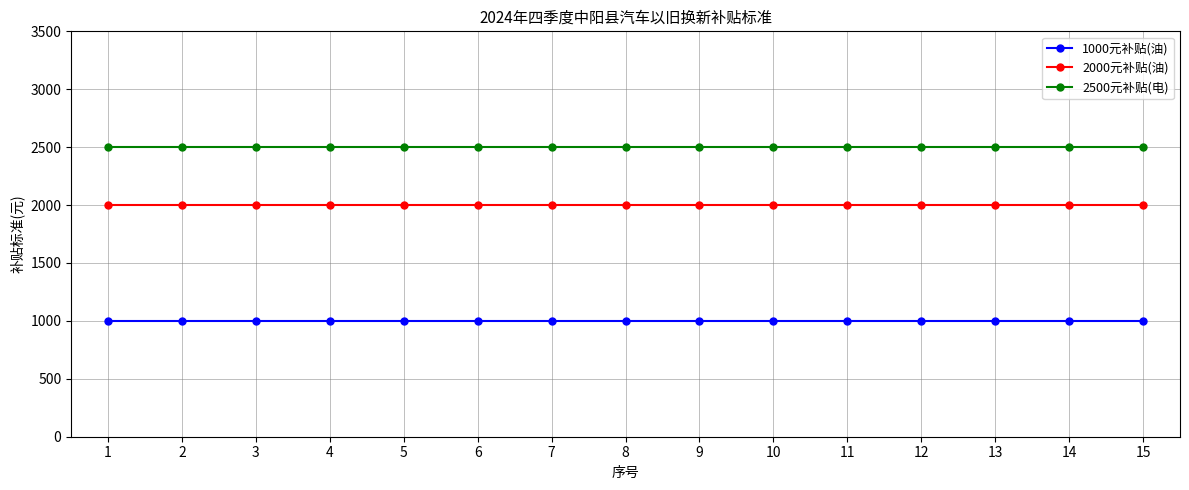

What is the total value across all series at 10?

5500